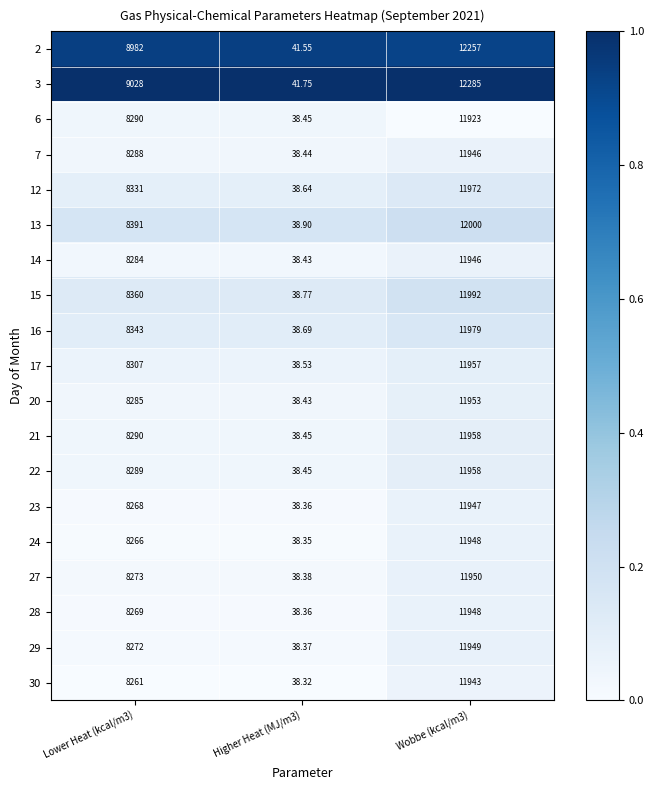

At which category is the sum across all series the highest?

Wobbe (kcal/m3)